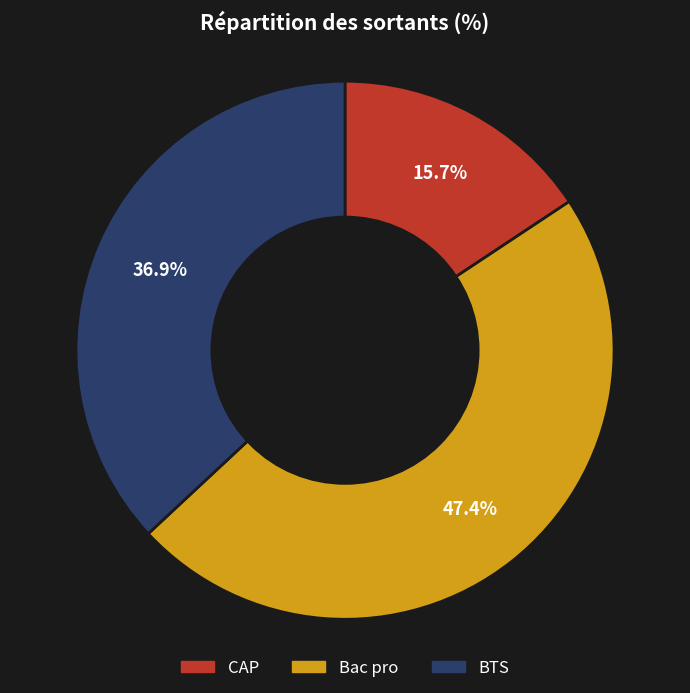

Between BTS and Bac pro, which is larger?

Bac pro